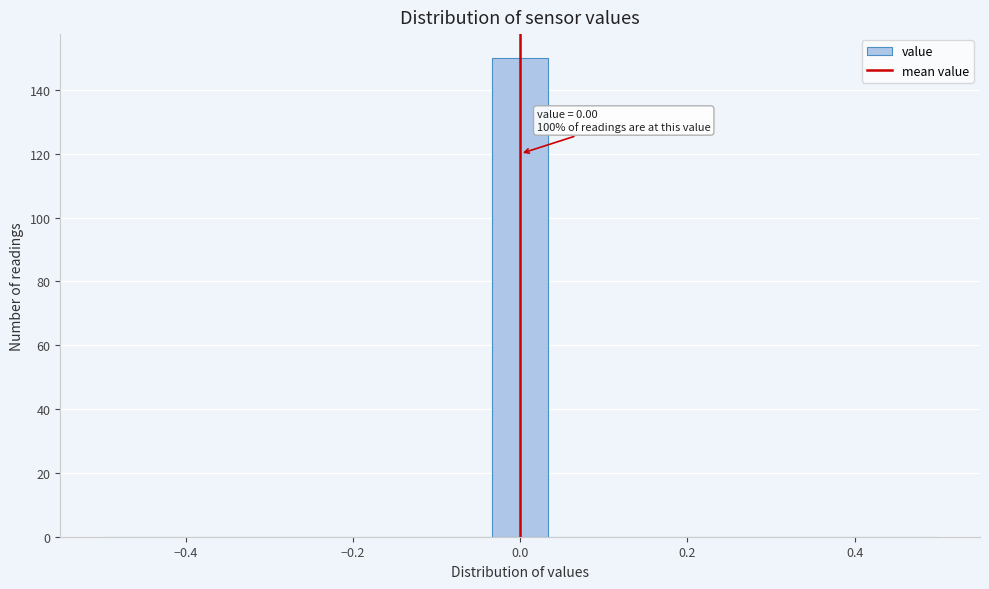

Read against the x-axis, roughly where is the centre of the tallest bar?

0.00